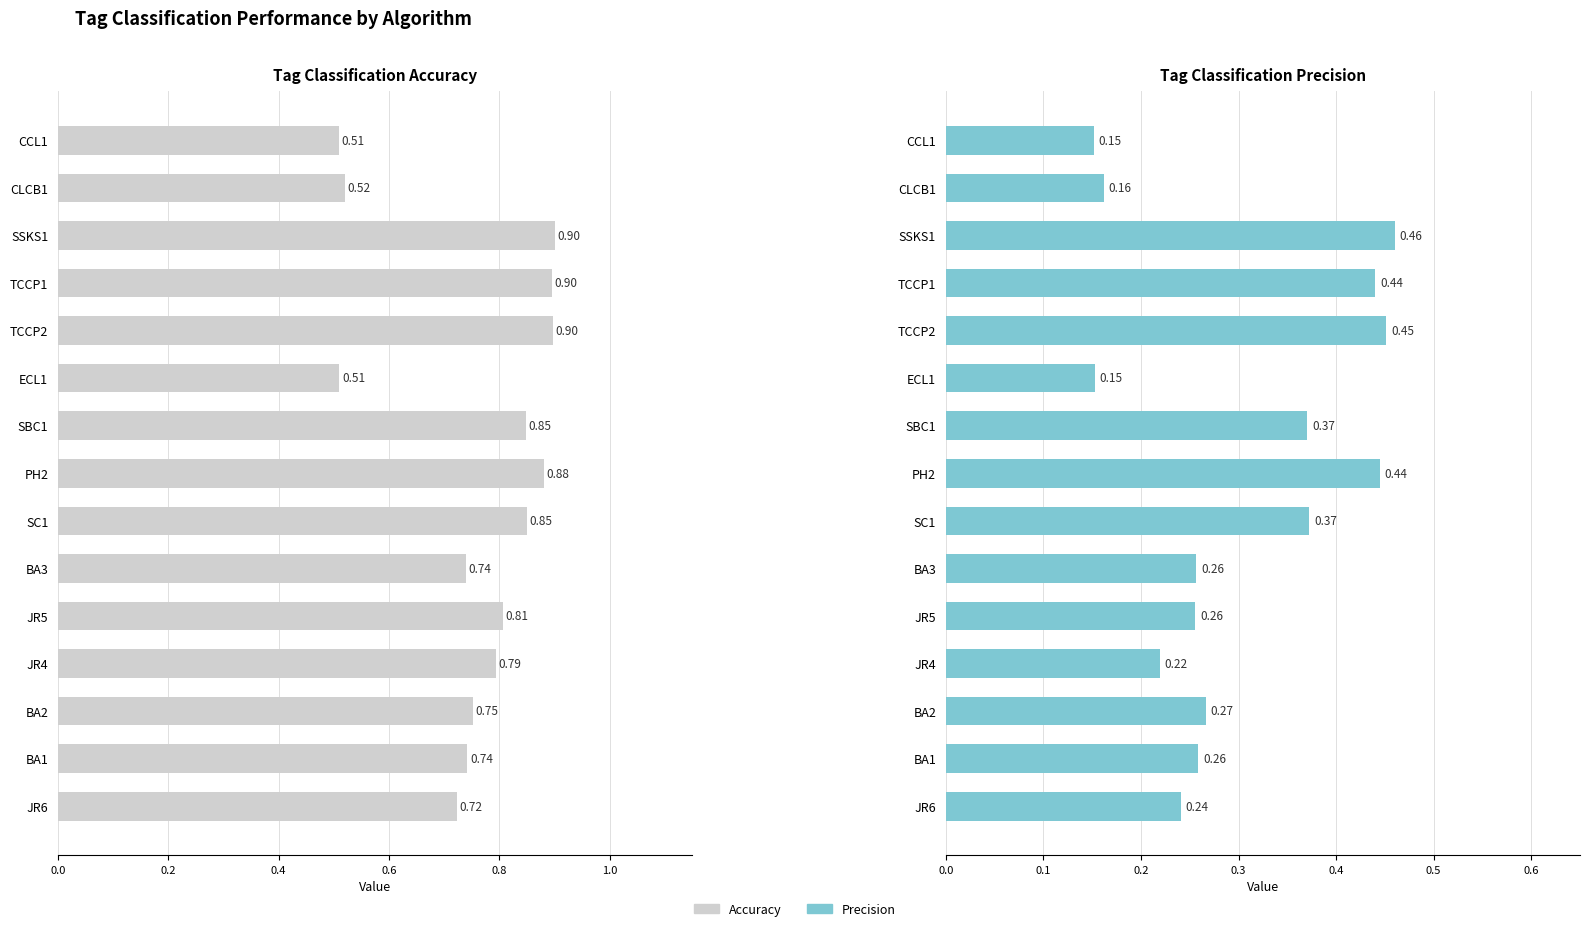

At how many categories does at least one series exceed 0?

15